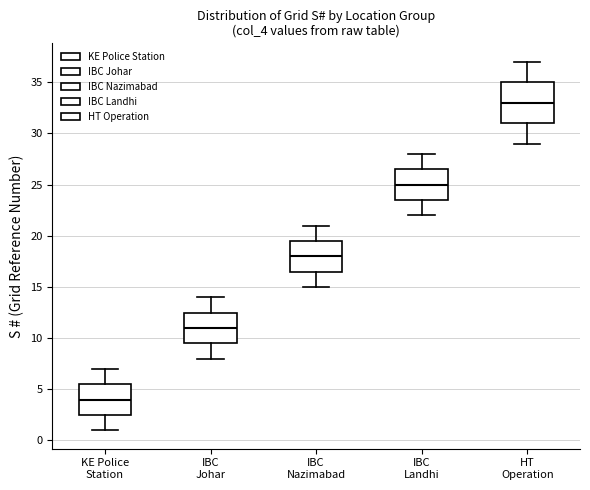

Which box has the lowest median line?

KE Police Station